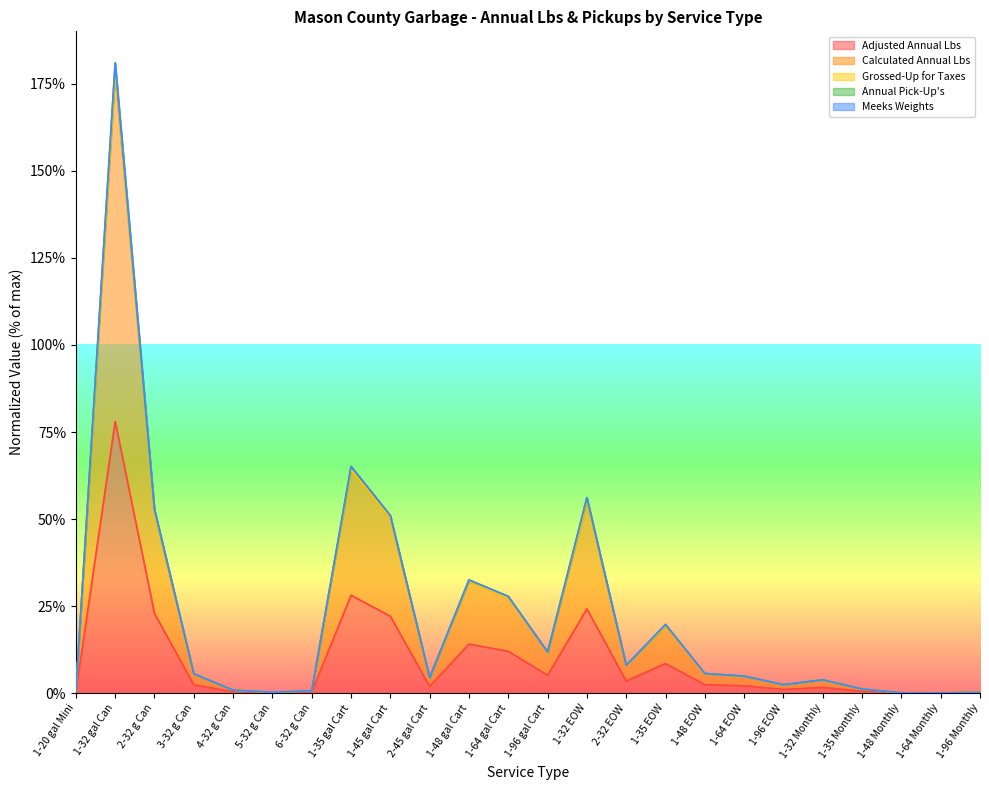

Where does the Calculated Annual Lbs series first go above 5?

1-32 gal Can